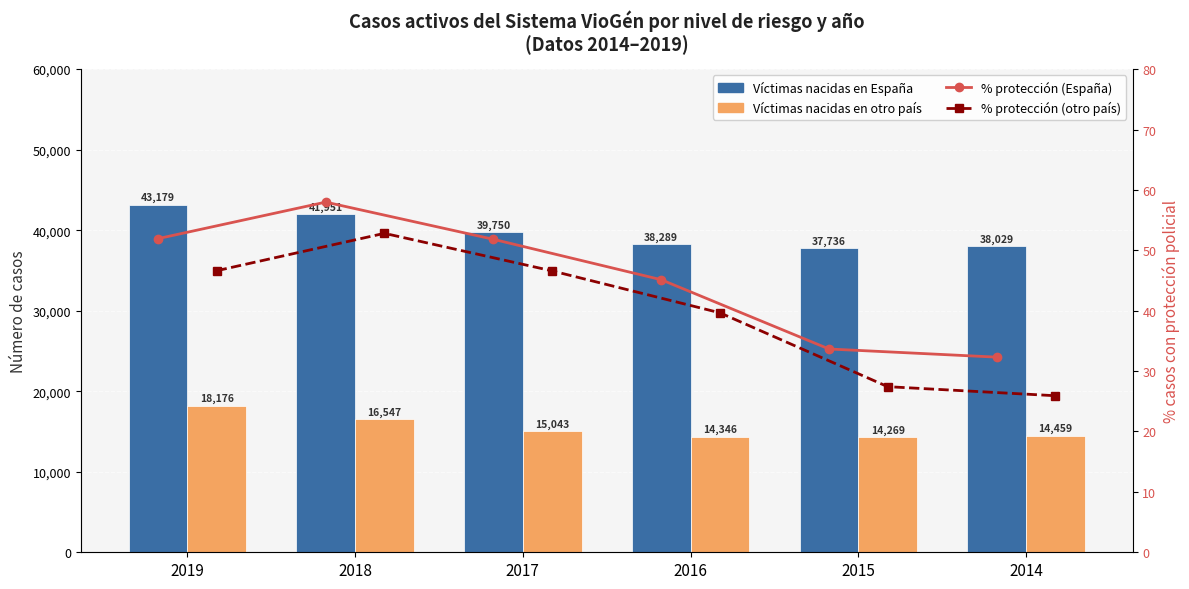

At which category does the chart reach its peak across all series?

2019